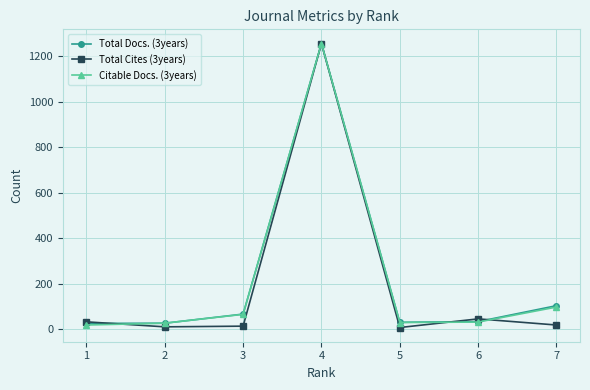

Which series changed the most between 1 and 7?

Citable Docs. (3years)